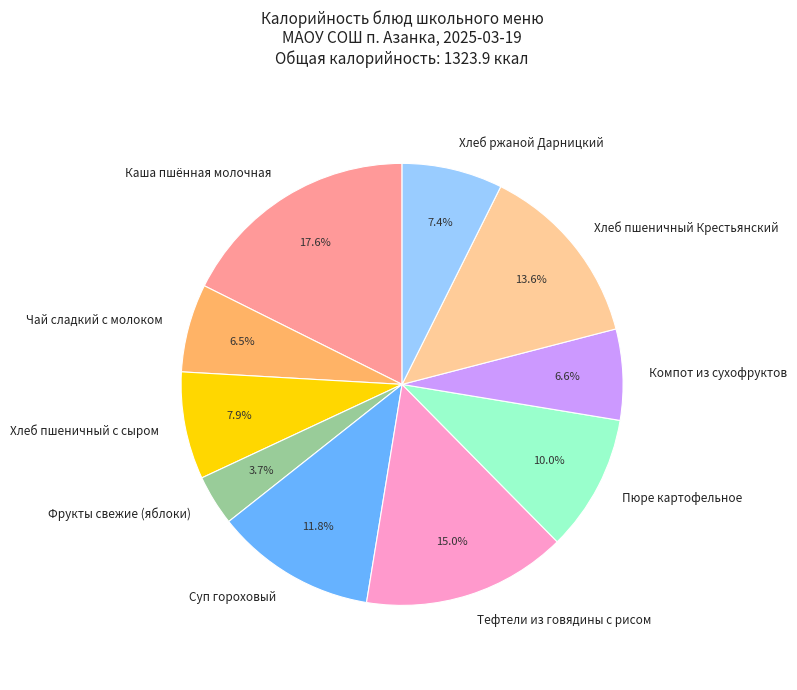

Is it true that Хлеб ржаной Дарницкий is 7% of the pie?

True